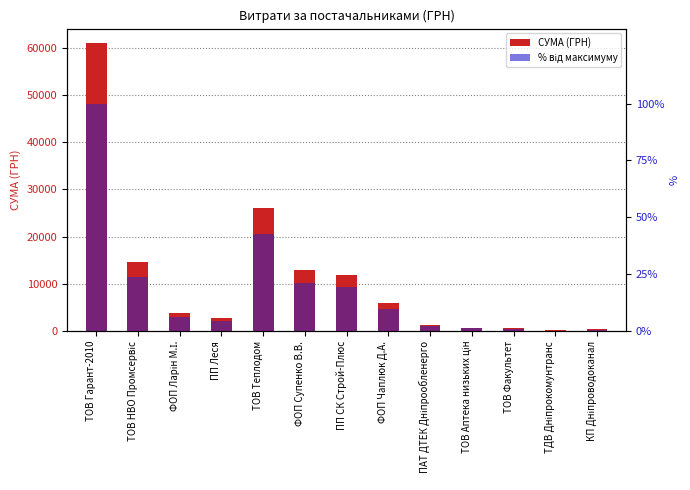

Reading right to left, list all the values displayed in this chart.

СУМА (ГРН): КП Дніпроводоканал=377.2	ТДВ Дніпрокомунтранс=135.7	ТОВ Факультет=610.8	ТОВ Аптека низьких цін=682.6	ПАТ ДТЕК Дніпрообленерго=1294.4	ФОП Чаплюк Д.А.=6000.0	ПП СК Строй-Плюс=11881.1	ФОП Супенко В.В.=13000.0	ТОВ Теплодом=26134.8	ПП Леся=2654.3	ФОП Ларін М.І.=3763.7	ТОВ НВО Промсервіс=14618.8	ТОВ Гарант-2010=61007.6
% від максимуму: КП Дніпроводоканал=0.6	ТДВ Дніпрокомунтранс=0.2	ТОВ Факультет=1.0	ТОВ Аптека низьких цін=1.1	ПАТ ДТЕК Дніпрообленерго=2.1	ФОП Чаплюк Д.А.=9.8	ПП СК Строй-Плюс=19.5	ФОП Супенко В.В.=21.3	ТОВ Теплодом=42.8	ПП Леся=4.4	ФОП Ларін М.І.=6.2	ТОВ НВО Промсервіс=24.0	ТОВ Гарант-2010=100.0